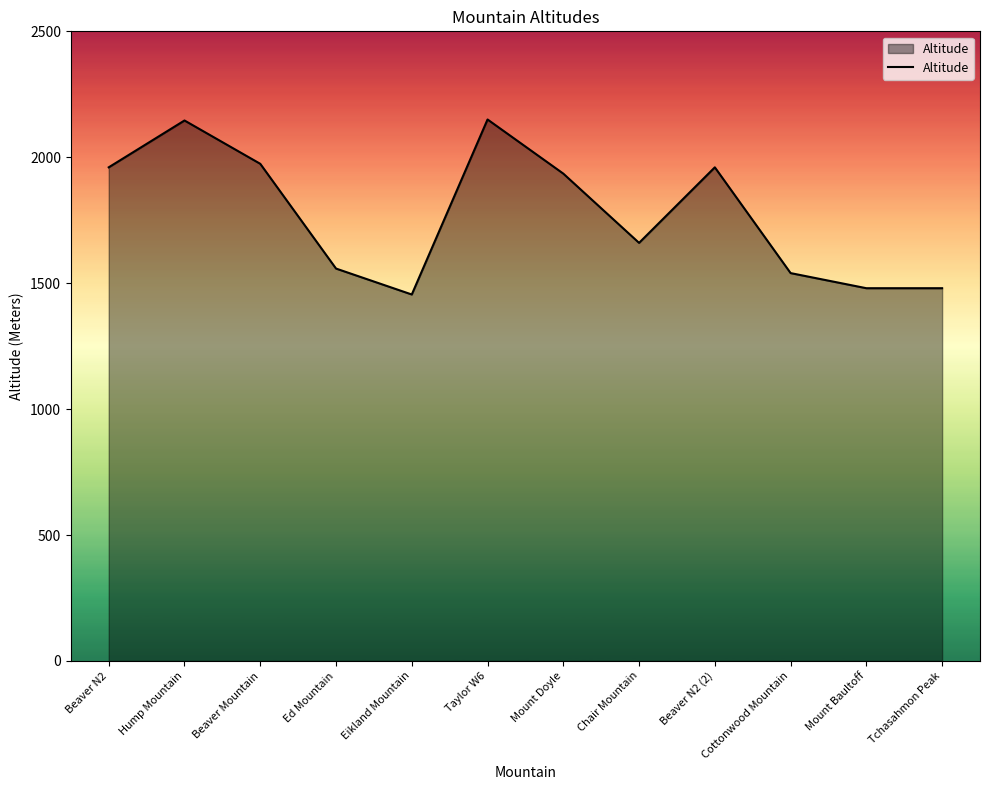

What is the change in value from Cottonwood Mountain to Mount Baultoff?

-60